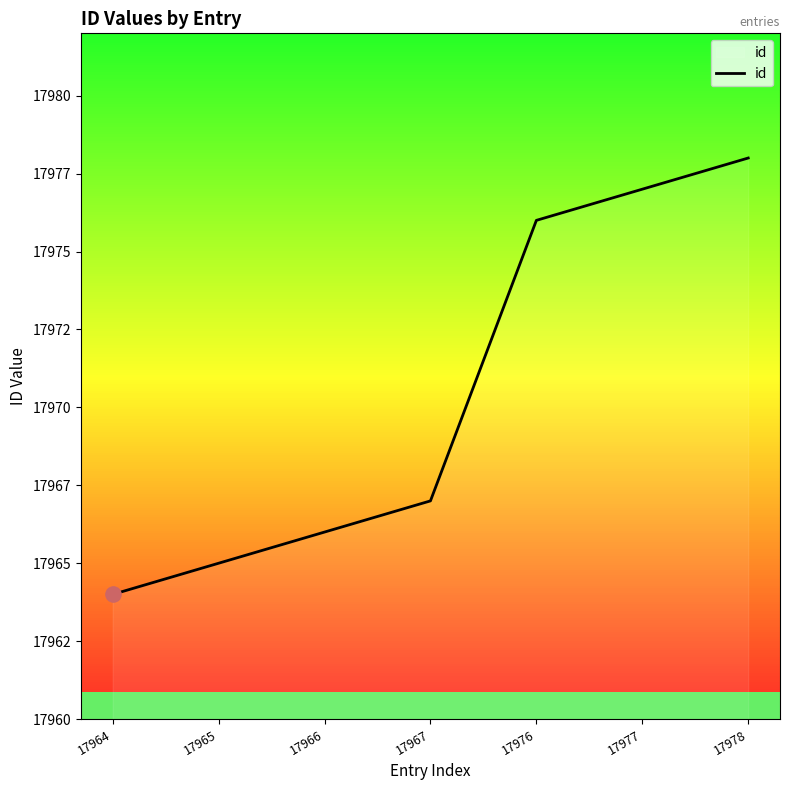

Approximately how many times larger is the value at 17965 compared to 17967?

1.0